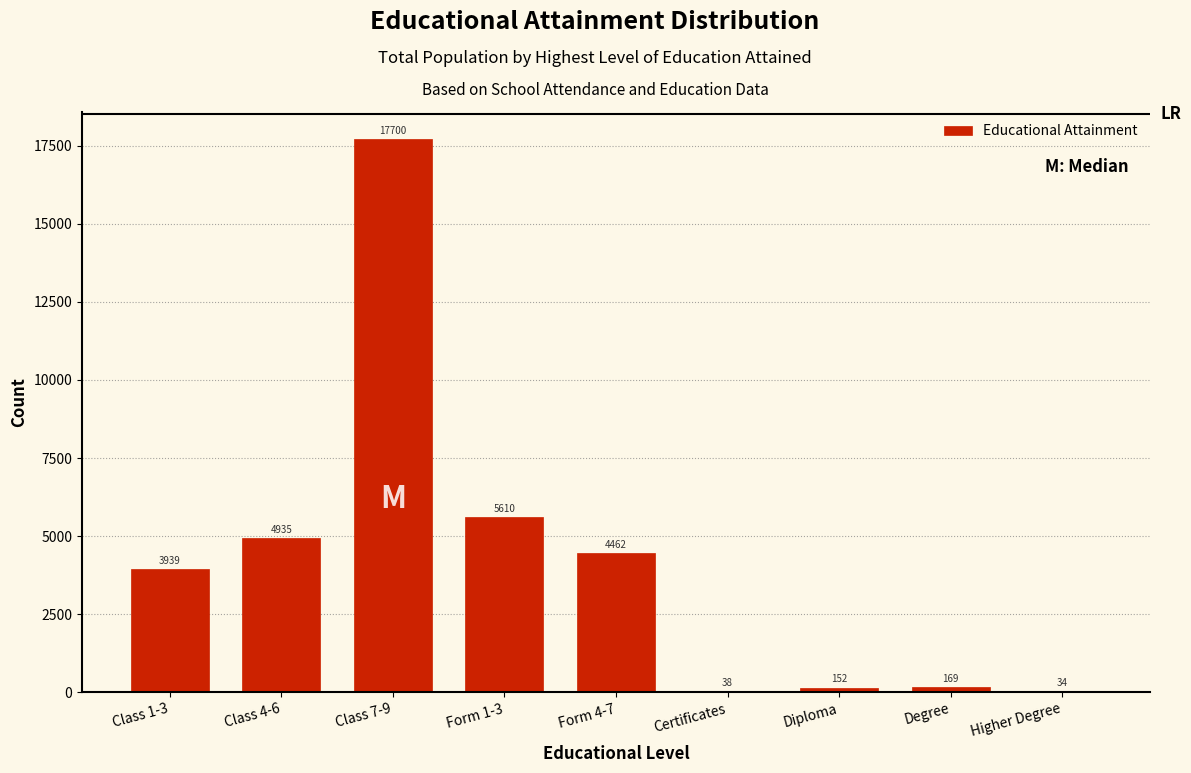

Reading left to right, extract all data points from this chart.

Class 1-3=3939	Class 4-6=4935	Class 7-9=17700	Form 1-3=5610	Form 4-7=4462	Certificates=38	Diploma=152	Degree=169	Higher Degree=34